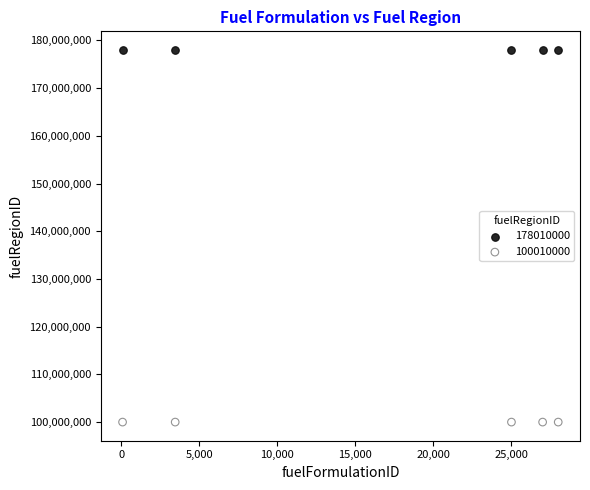

Which series reaches the maximum Y coordinate?

178010000